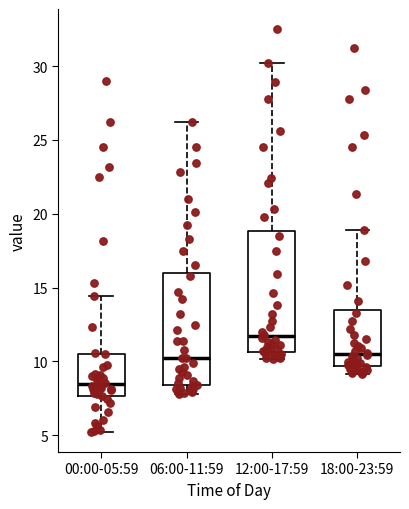

Reading left to right, transcribe this box plot: for each box, give where its median line is, the range the box spans, and where its two whiskers end, as read against the y-axis. The values are not printed on the chart, so give them approximately, as read against the axis.

00:00-05:59: median 8.5, box 7.5 to 10.5, whiskers 5.0 to 14.5
06:00-11:59: median 10.0, box 8.5 to 16.0, whiskers 8.0 to 26.0
12:00-17:59: median 11.5, box 10.5 to 19.0, whiskers 10.0 to 30.0
18:00-23:59: median 10.5, box 9.5 to 13.5, whiskers 9.0 to 19.0